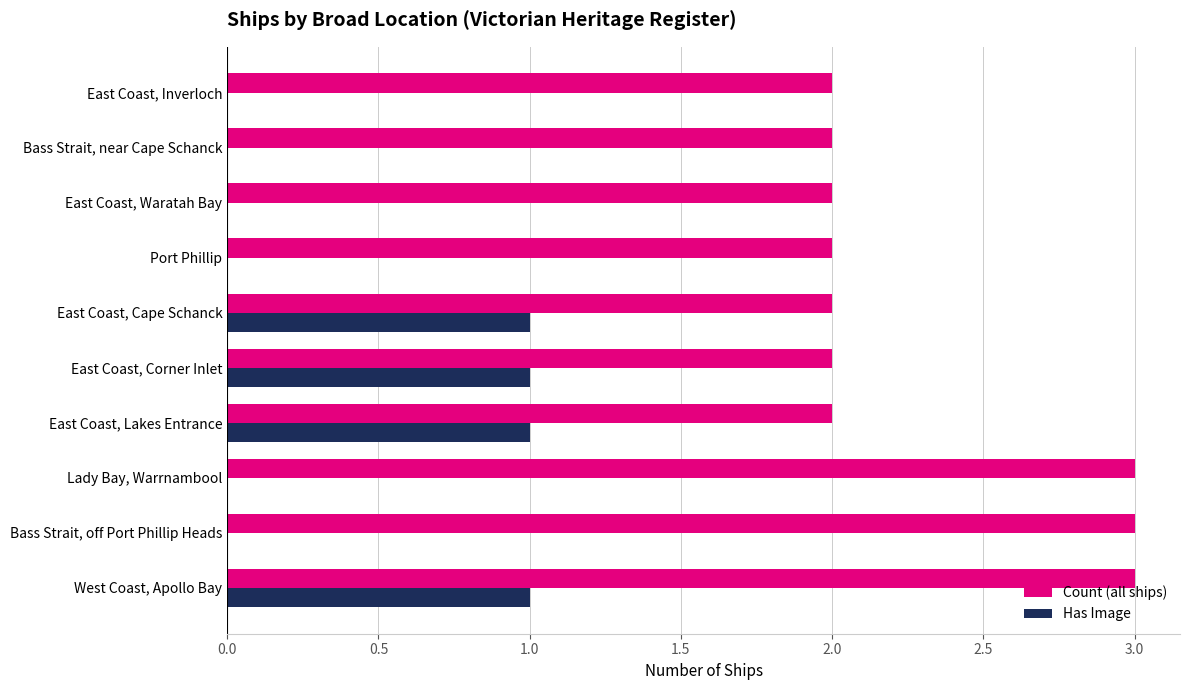

The value of Has Image at East Coast, Lakes Entrance is 1. True or false?

True